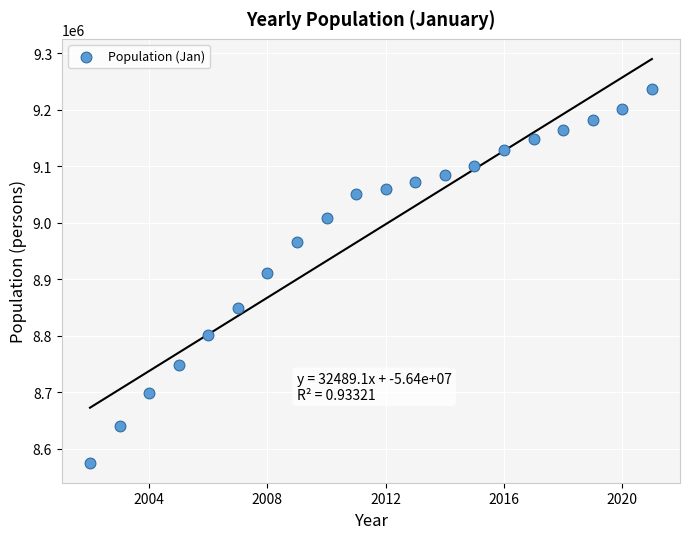

What is the range of Y values (max minus min)?

660965